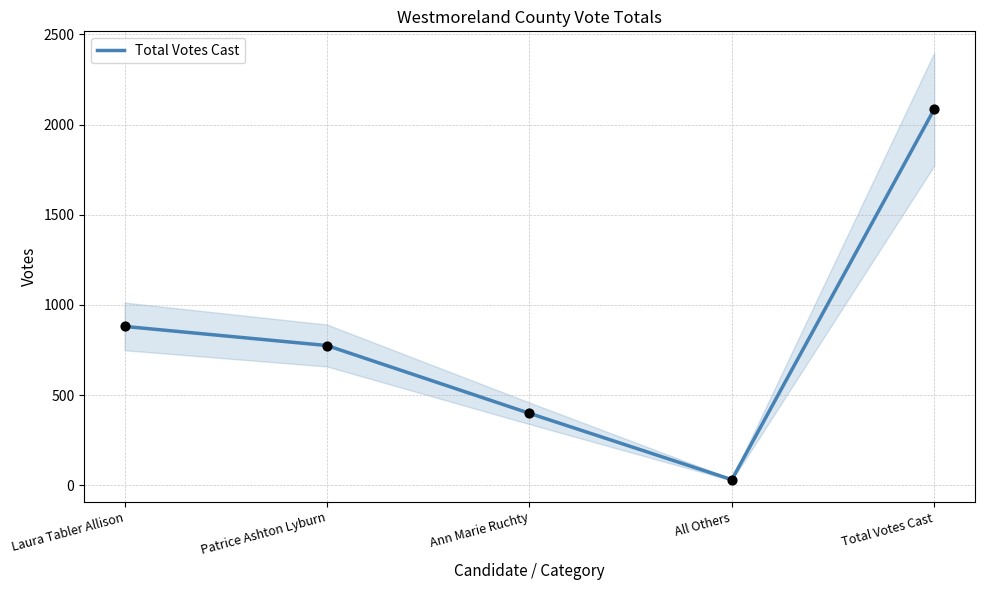

Which has a higher value, Total Votes Cast or All Others?

Total Votes Cast